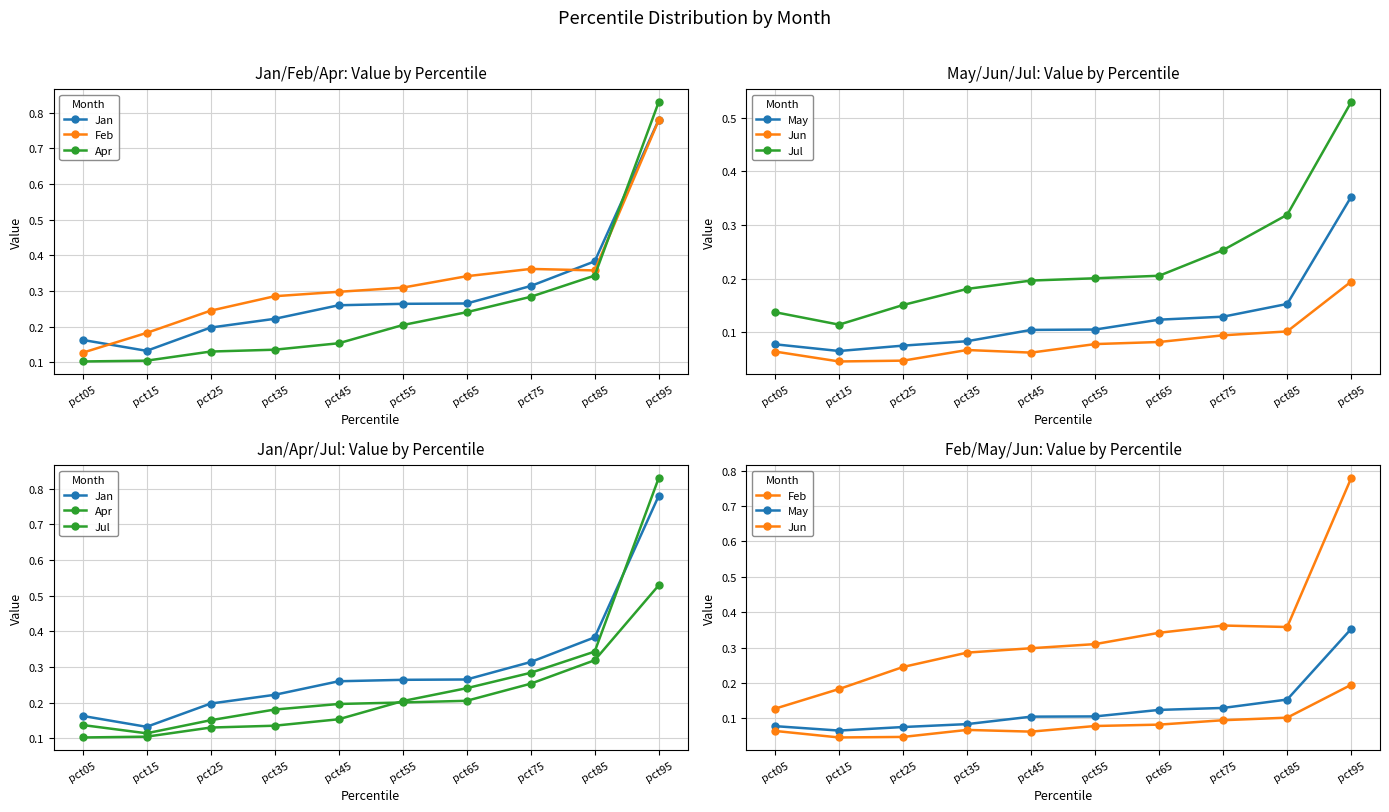

What value does the Apr series have at pct15?

0.1